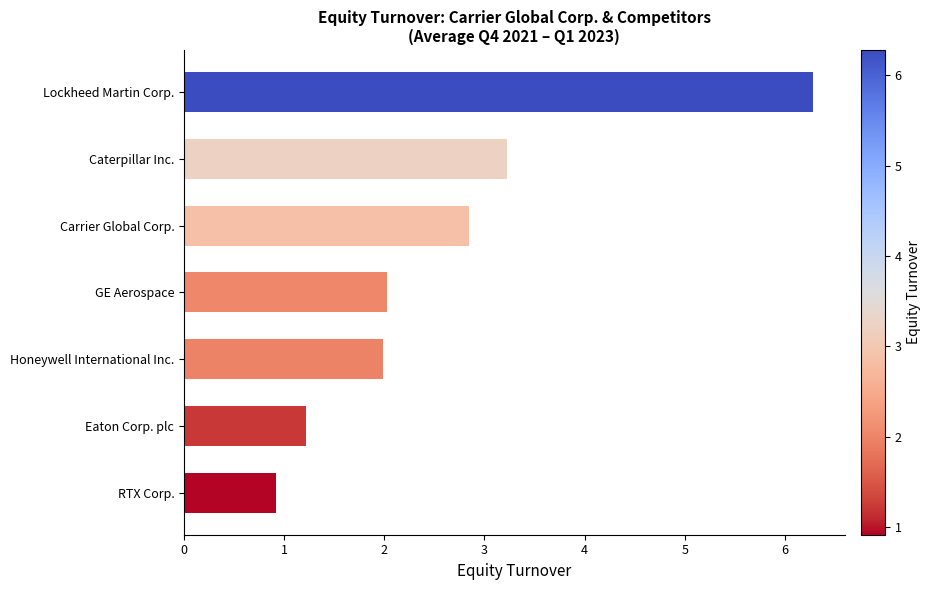

What is the average value?

2.6